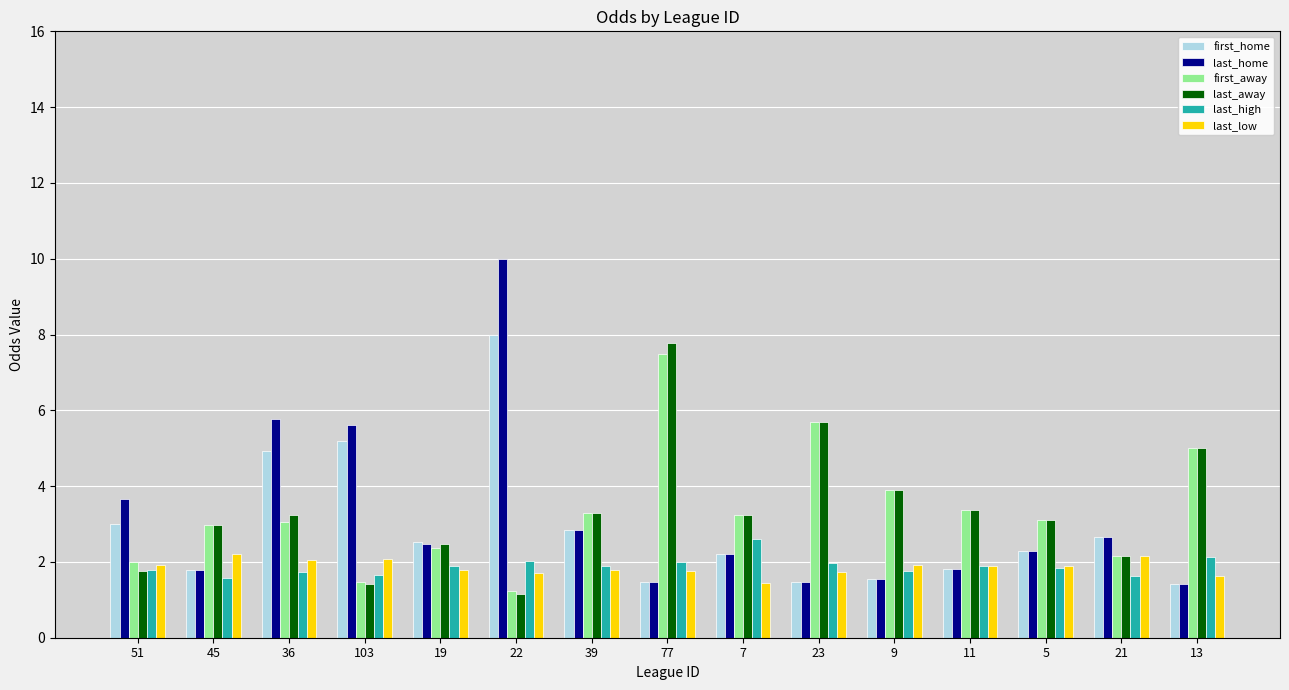

Is it true that first_home equals 5.2 at 103?

True